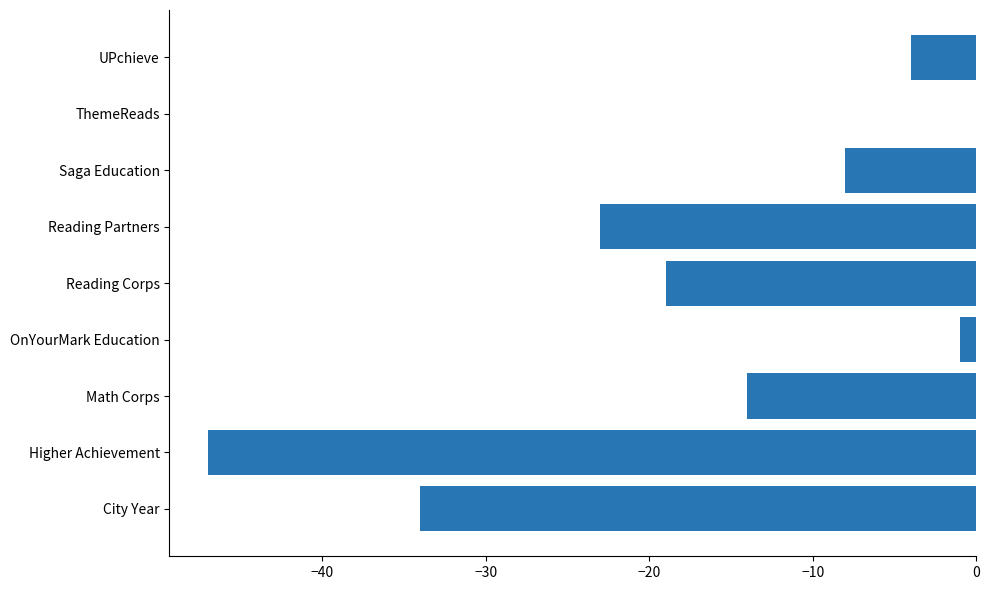

Read the value at Reading Corps, to the nearest 5.

-20